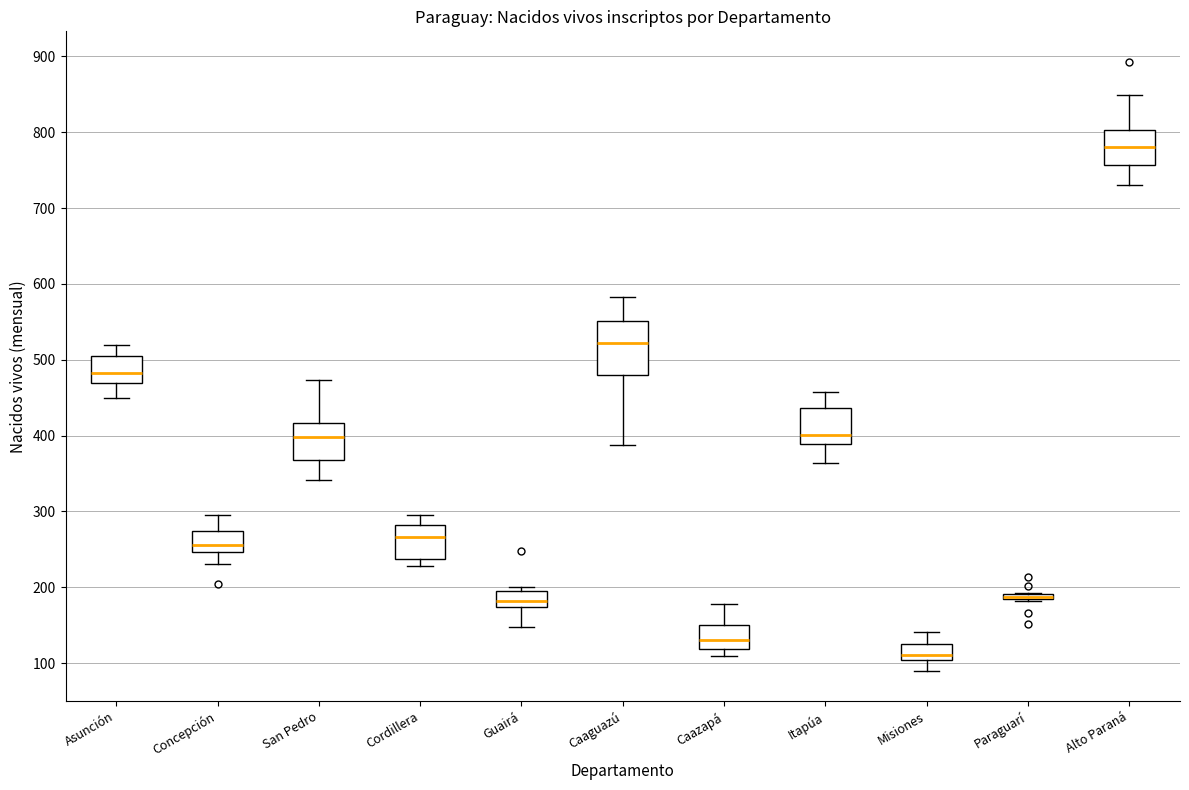

Where is the lower edge of the box for Itapúa on the y-axis? The values are not printed on the chart, so give them approximately, as read against the axis.

390